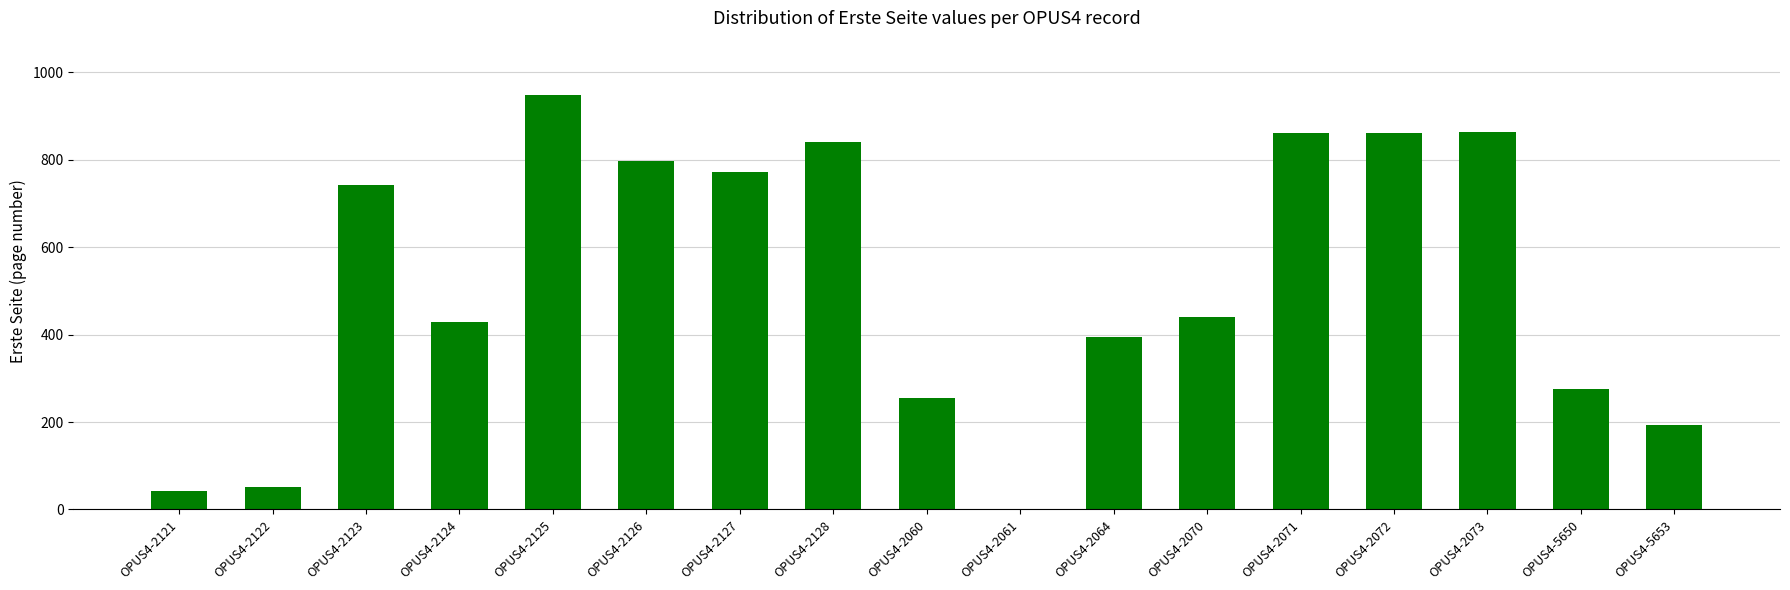

Count the number of categories in the chart.

17